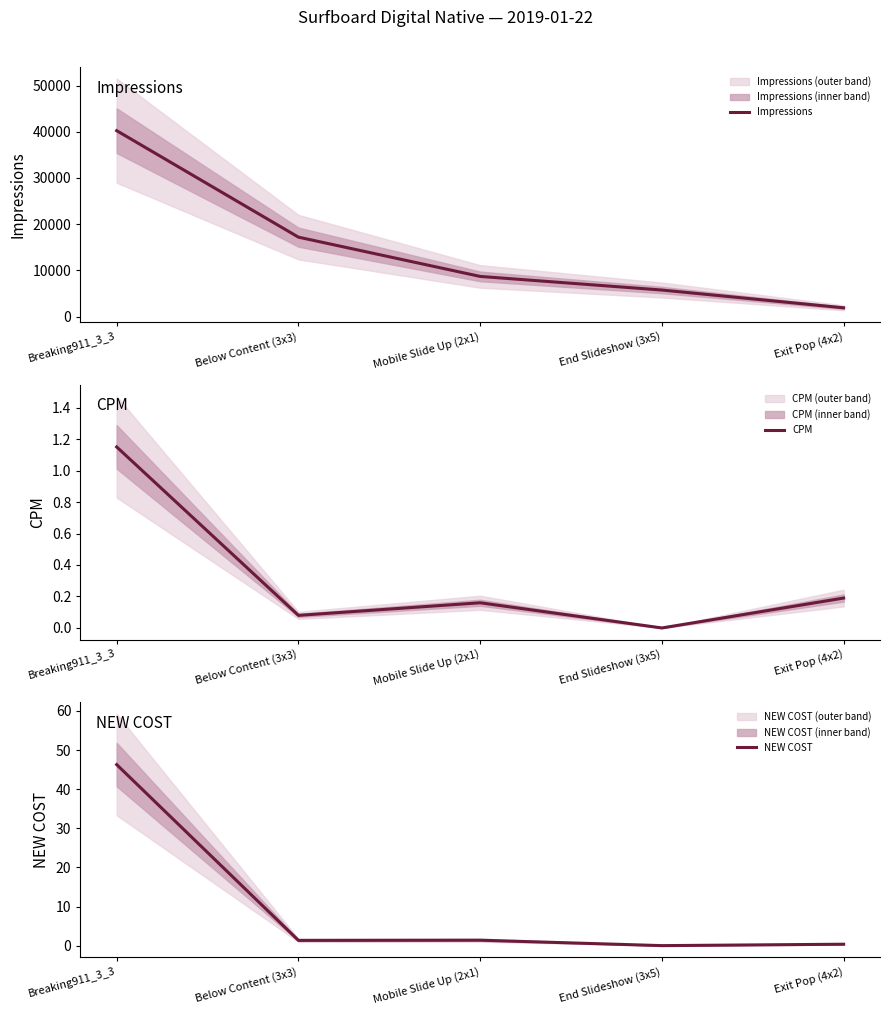

Count the number of data series in this chart.

3